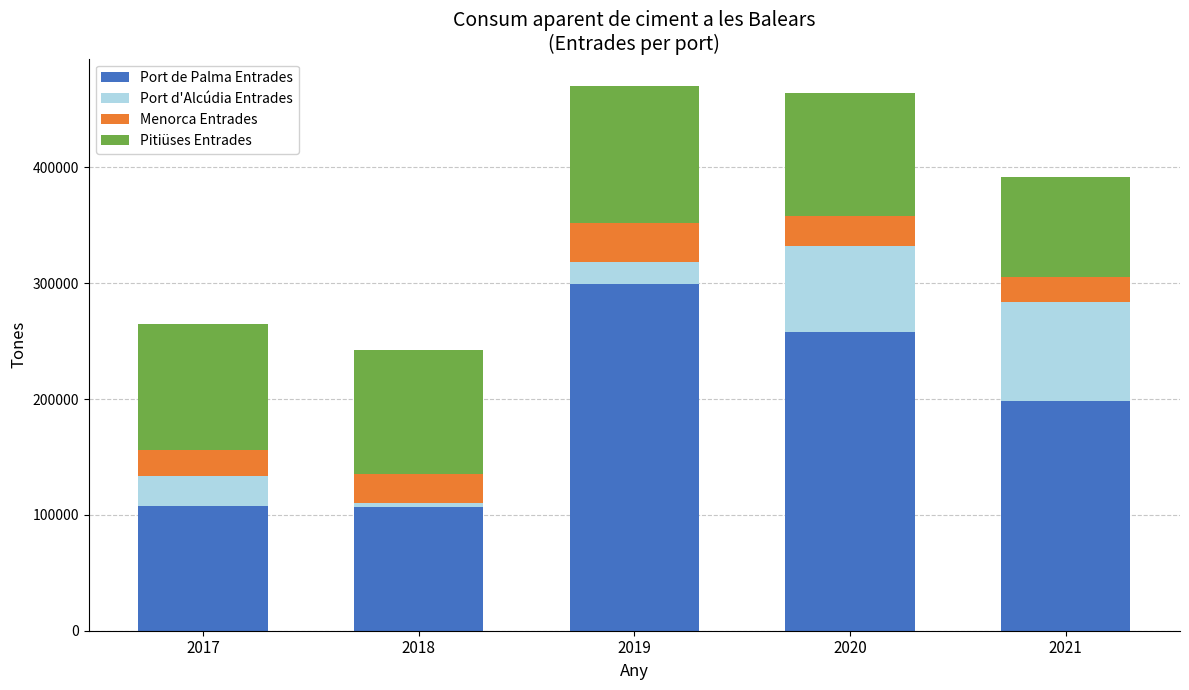

What are all the series names shown in the legend?

Port de Palma Entrades, Port d'Alcúdia Entrades, Menorca Entrades, Pitiüses Entrades